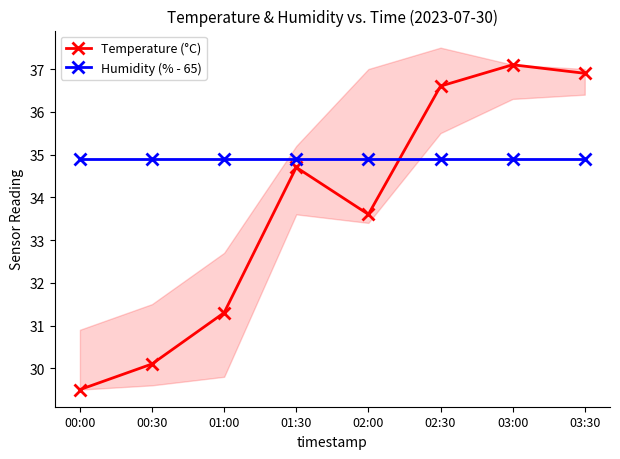

Count the number of categories in the chart.

8